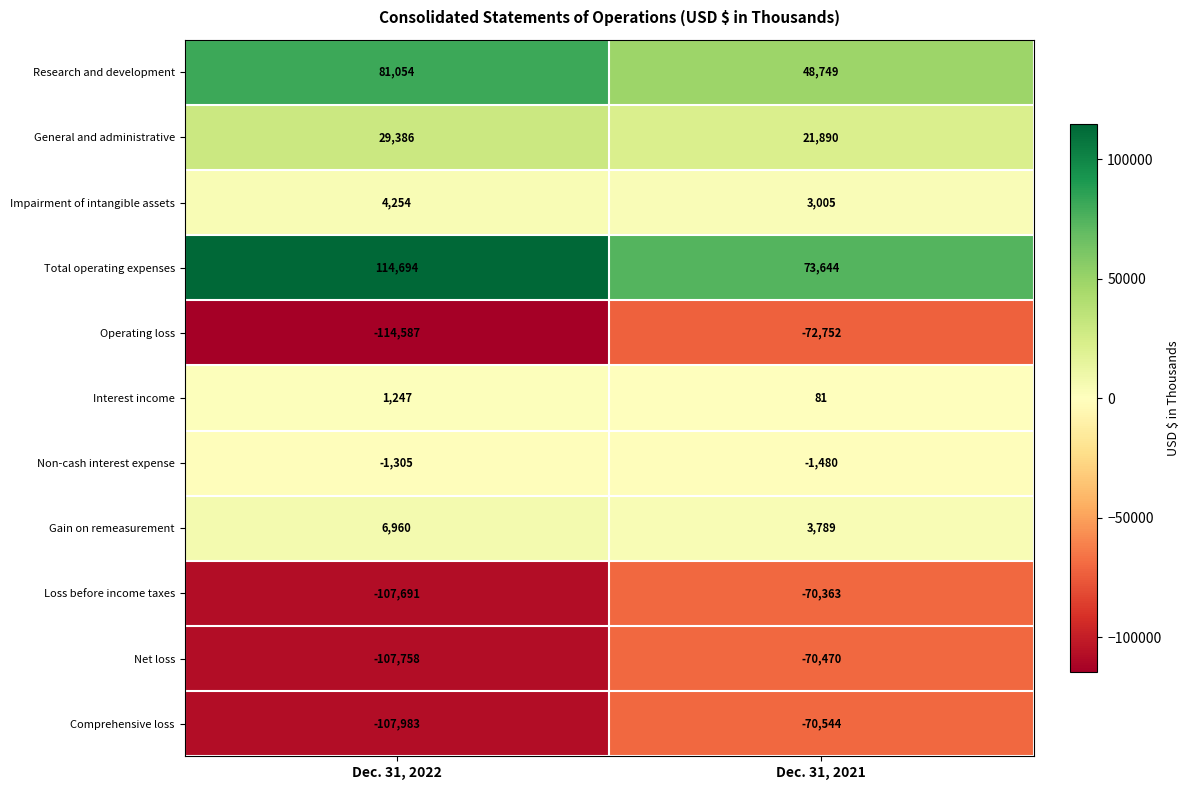

True or false: Gain on remeasurement has a value of 5331 at Dec. 31, 2021.

False